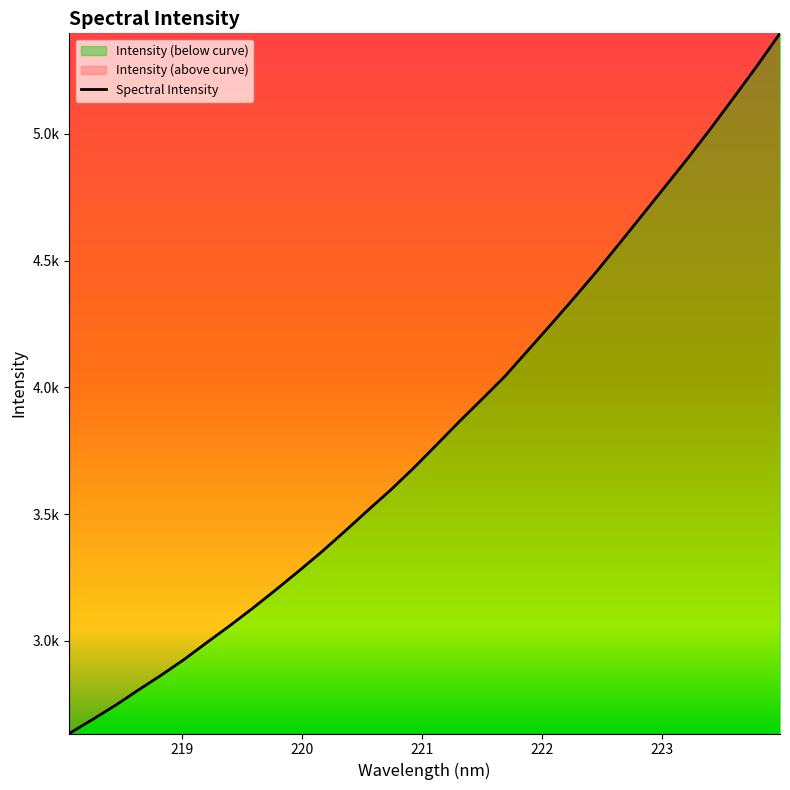

What is the maximum value shown in the chart?

5396.8